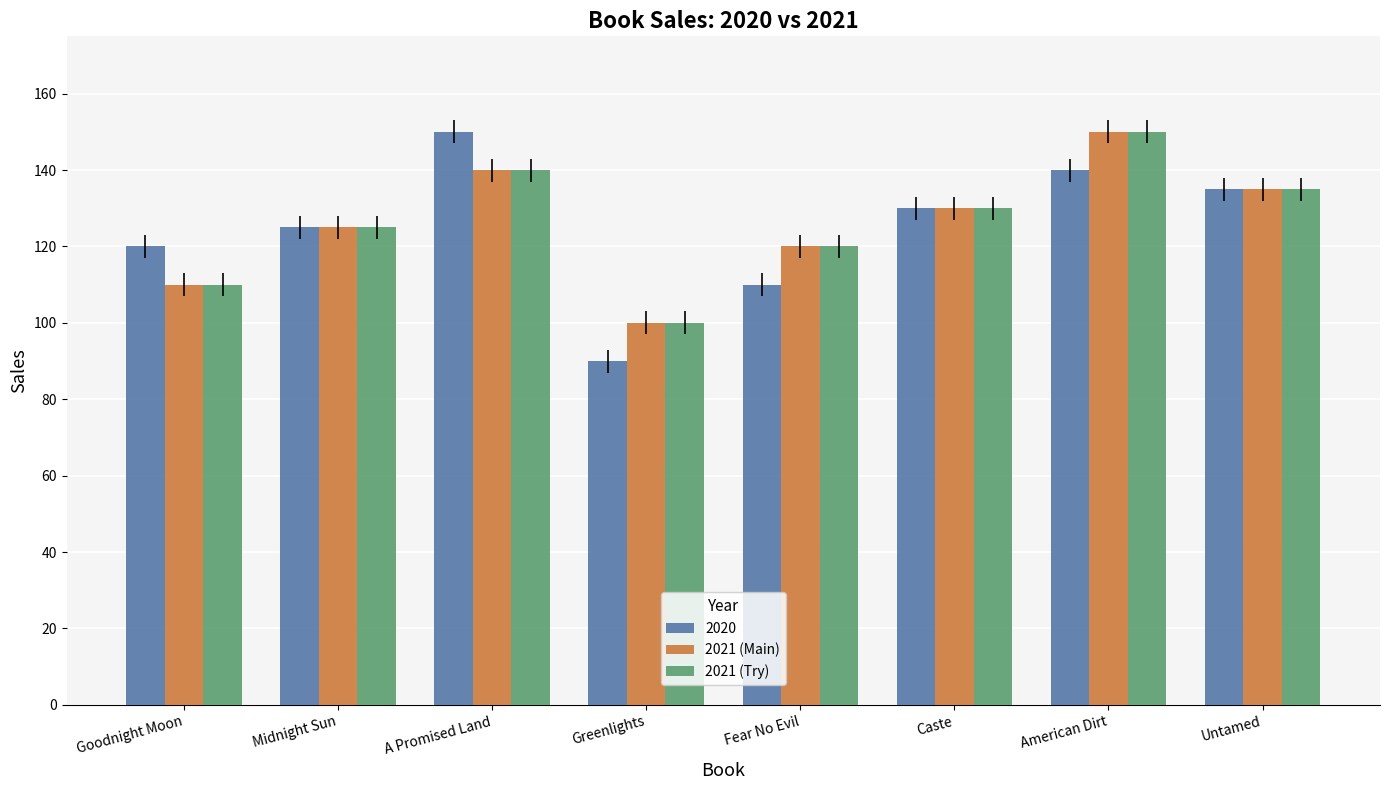

What is the value of the 2021 (Try) bar at the 3rd from the left?

140